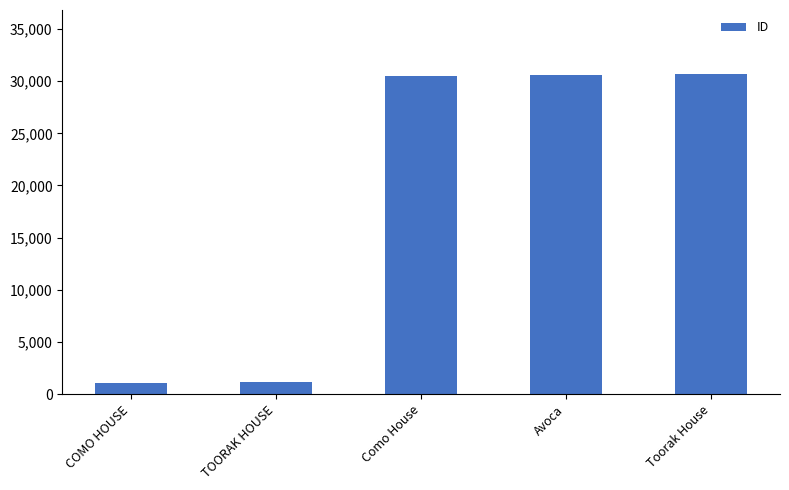

What is the change in value from Como House to Avoca?

+70